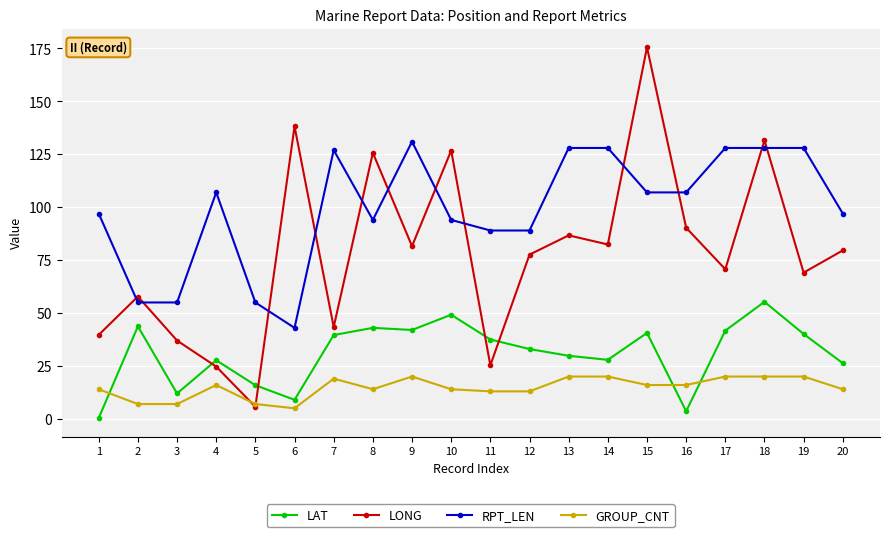

What is the difference between the highest and lowest values at 14?

108.0